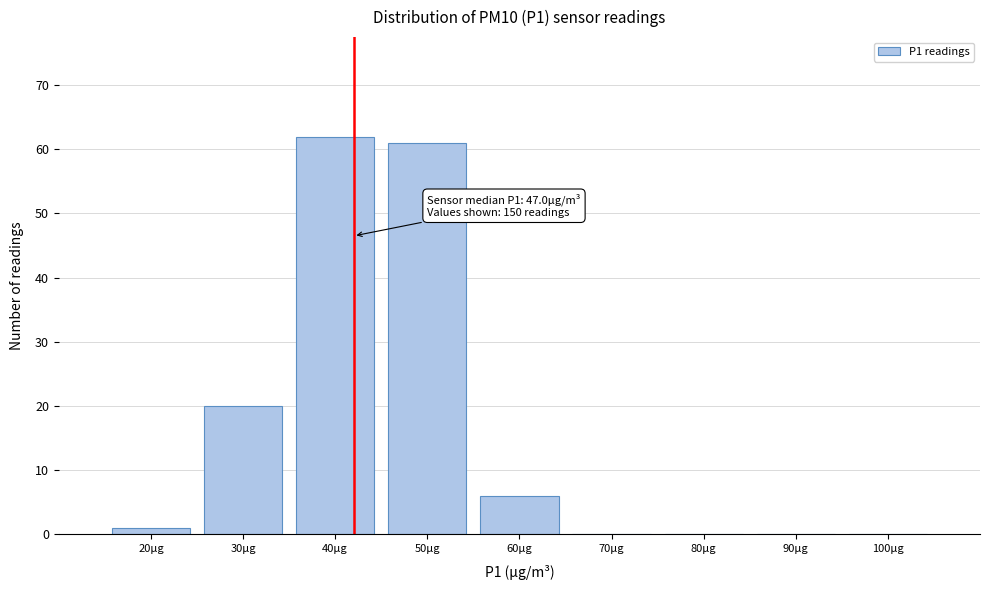

Reading left to right, what are all the values shown in this chart?

20µg=1	30µg=20	40µg=62	50µg=61	60µg=6	70µg=0	80µg=0	90µg=0	100µg=0